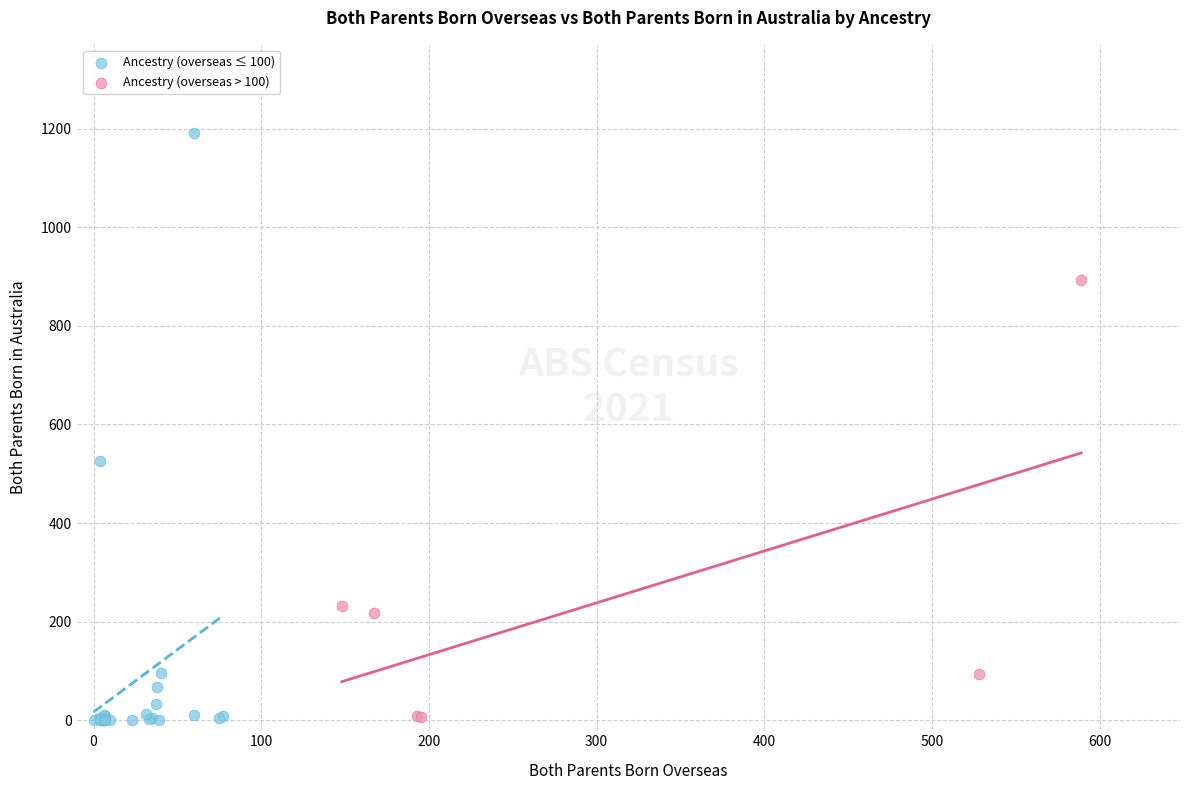

Which series has the widest spread of Y values?

Ancestry (overseas ≤ 100)